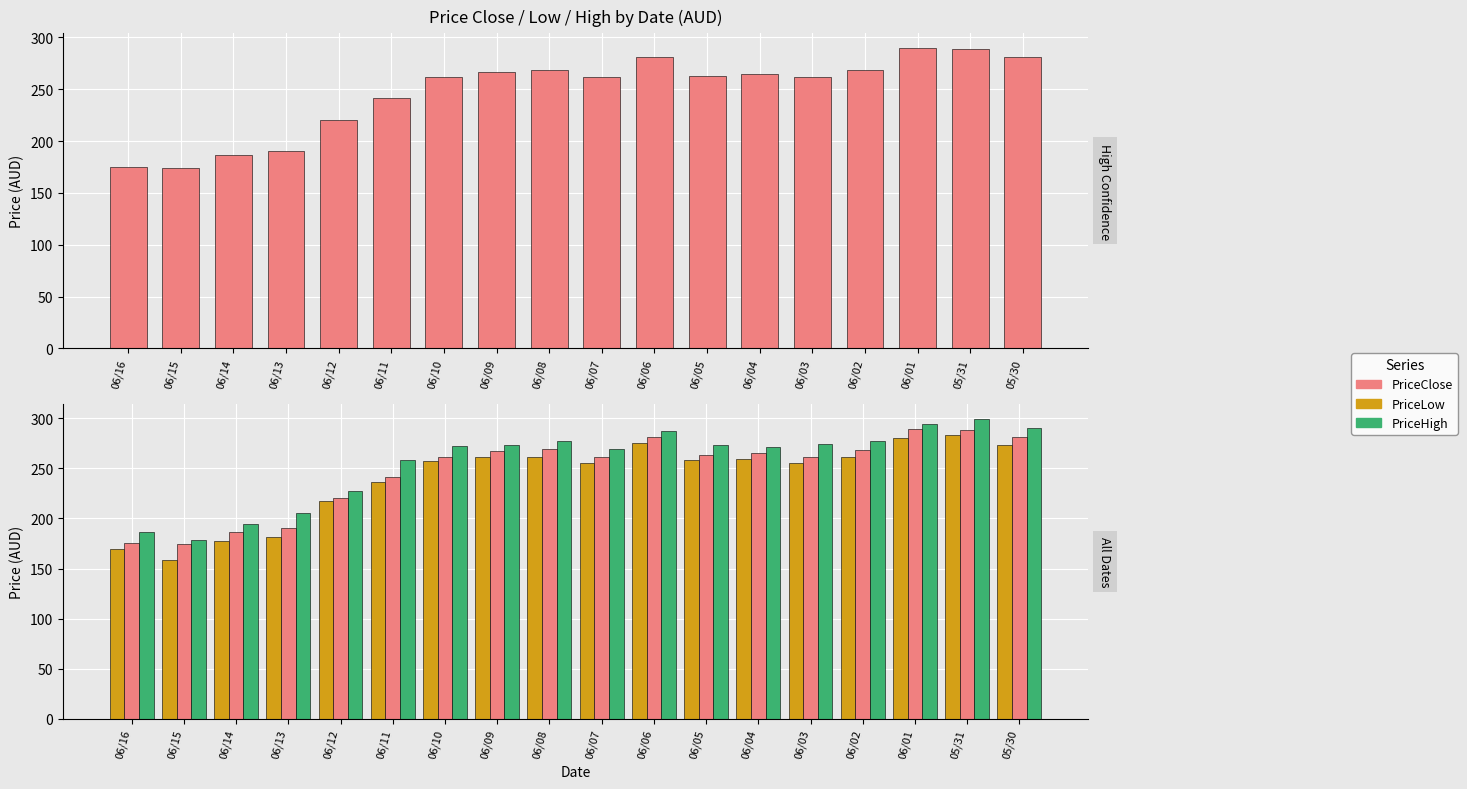

How many data points in PriceHigh are above 273?

9